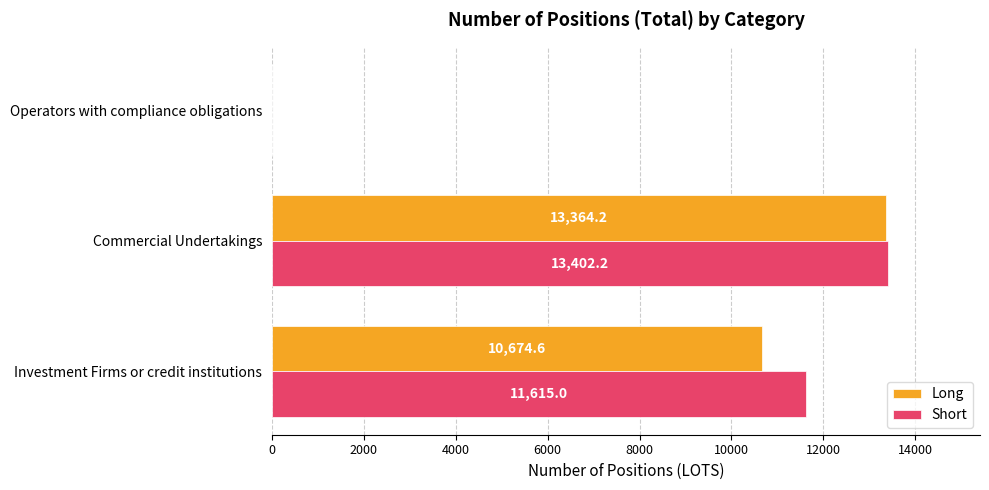

How many positive values does the Short series have?

2